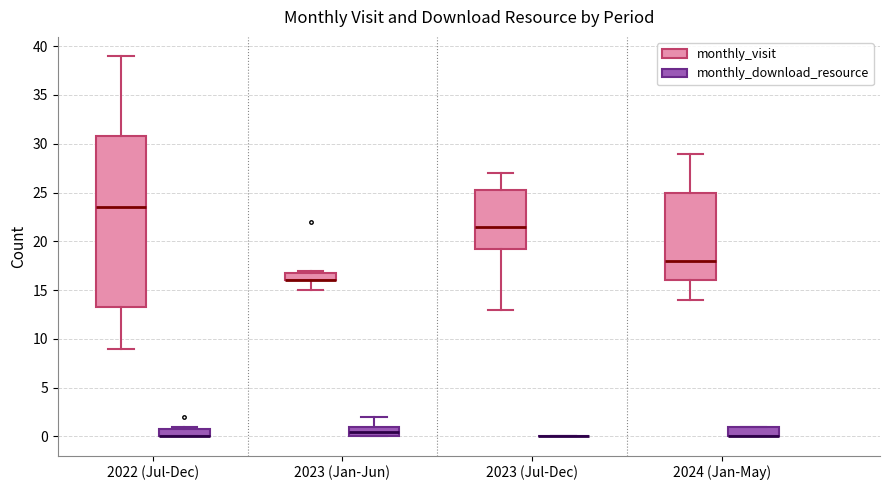

Reading left to right, read every box against the y-axis: the position of its median line, the range the box covers, and the ends of its whiskers. The values are not printed on the chart, so give them approximately, as read against the axis.

2022 (Jul-Dec) (monthly_visit): median 23.5, box 13.5 to 31.0, whiskers 9.0 to 39.0
2022 (Jul-Dec) (monthly_download_resource): median 0.0 (drawn on the box's lower edge), box 0.0 to 1.0, whiskers 0.0 to 1.0 (just above the box's upper edge)
2023 (Jan-Jun) (monthly_visit): median 16.0 (drawn on the box's lower edge), box 16.0 to 17.0, whiskers 15.0 to 17.0 (just above the box's upper edge)
2023 (Jan-Jun) (monthly_download_resource): median 0.5, box 0.0 to 1.0, whiskers 0.0 to 2.0
2023 (Jul-Dec) (monthly_visit): median 21.5, box 19.5 to 25.5, whiskers 13.0 to 27.0
2023 (Jul-Dec) (monthly_download_resource): box collapsed to a line at 0.0, whiskers 0.0 to 0.0
2024 (Jan-May) (monthly_visit): median 18.0, box 16.0 to 25.0, whiskers 14.0 to 29.0
2024 (Jan-May) (monthly_download_resource): median 0.0 (drawn on the box's lower edge), box 0.0 to 1.0, whiskers 0.0 to 1.0